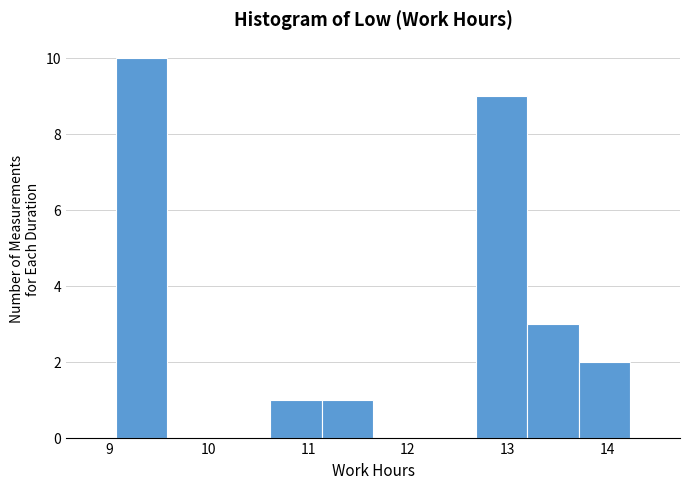

Over which range of the x-axis is the bar tallest?

9.1 to 9.6